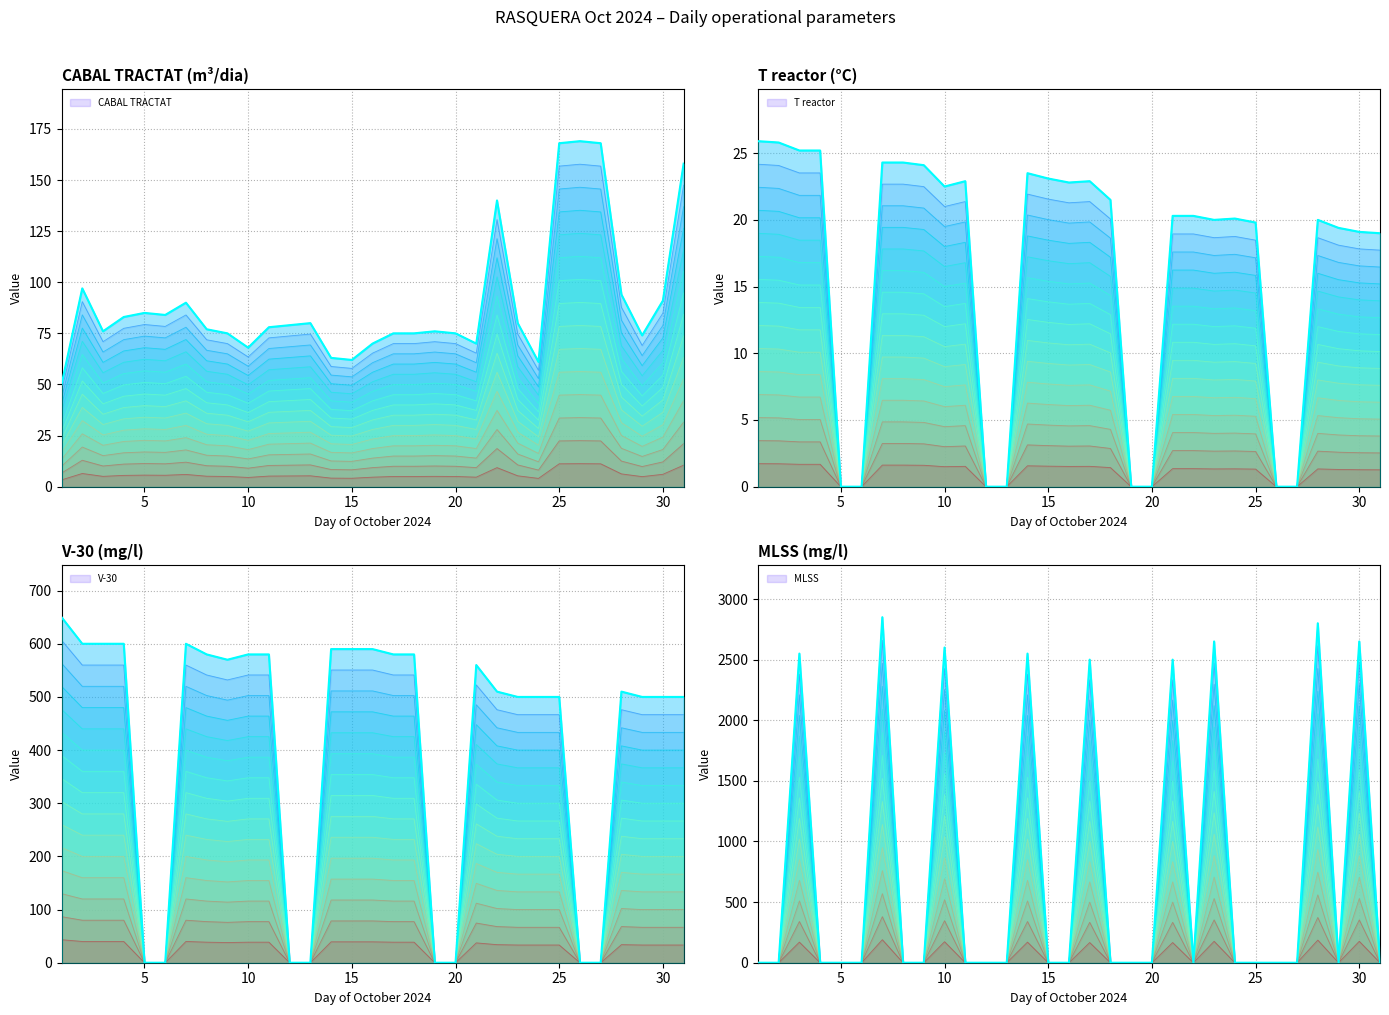

True or false: T reactor has a value of 11.3 at 0.

False